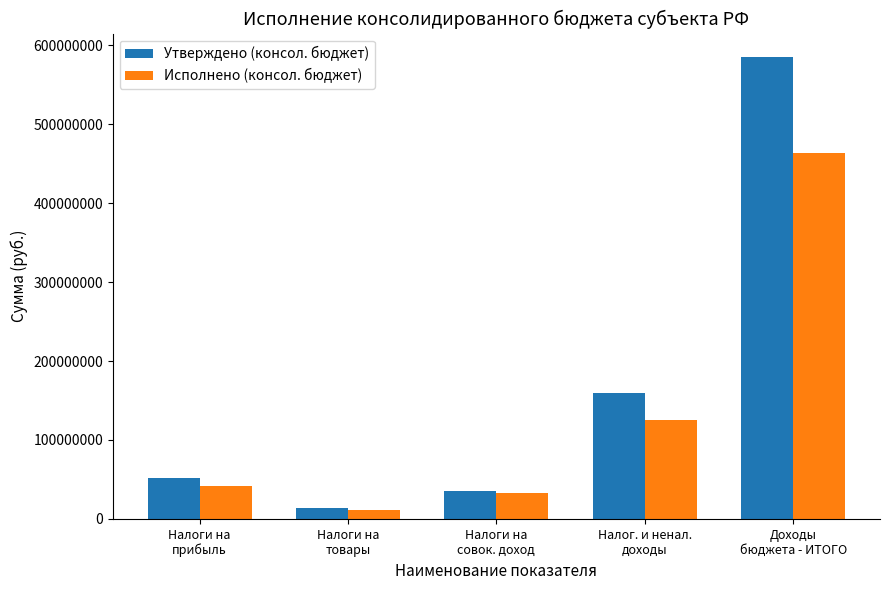

How many distinct data groups are displayed?

2